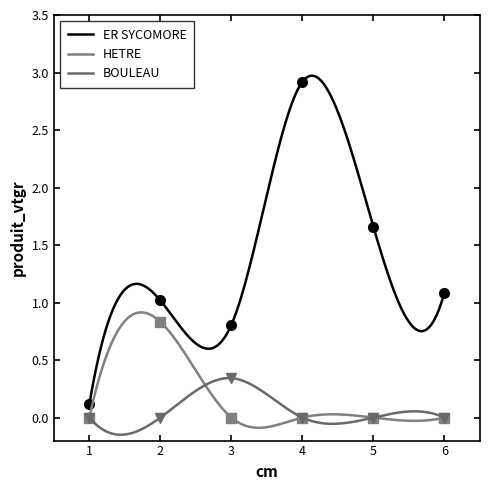

What is the value of the ER SYCOMORE point at the 3rd from the left?

0.8